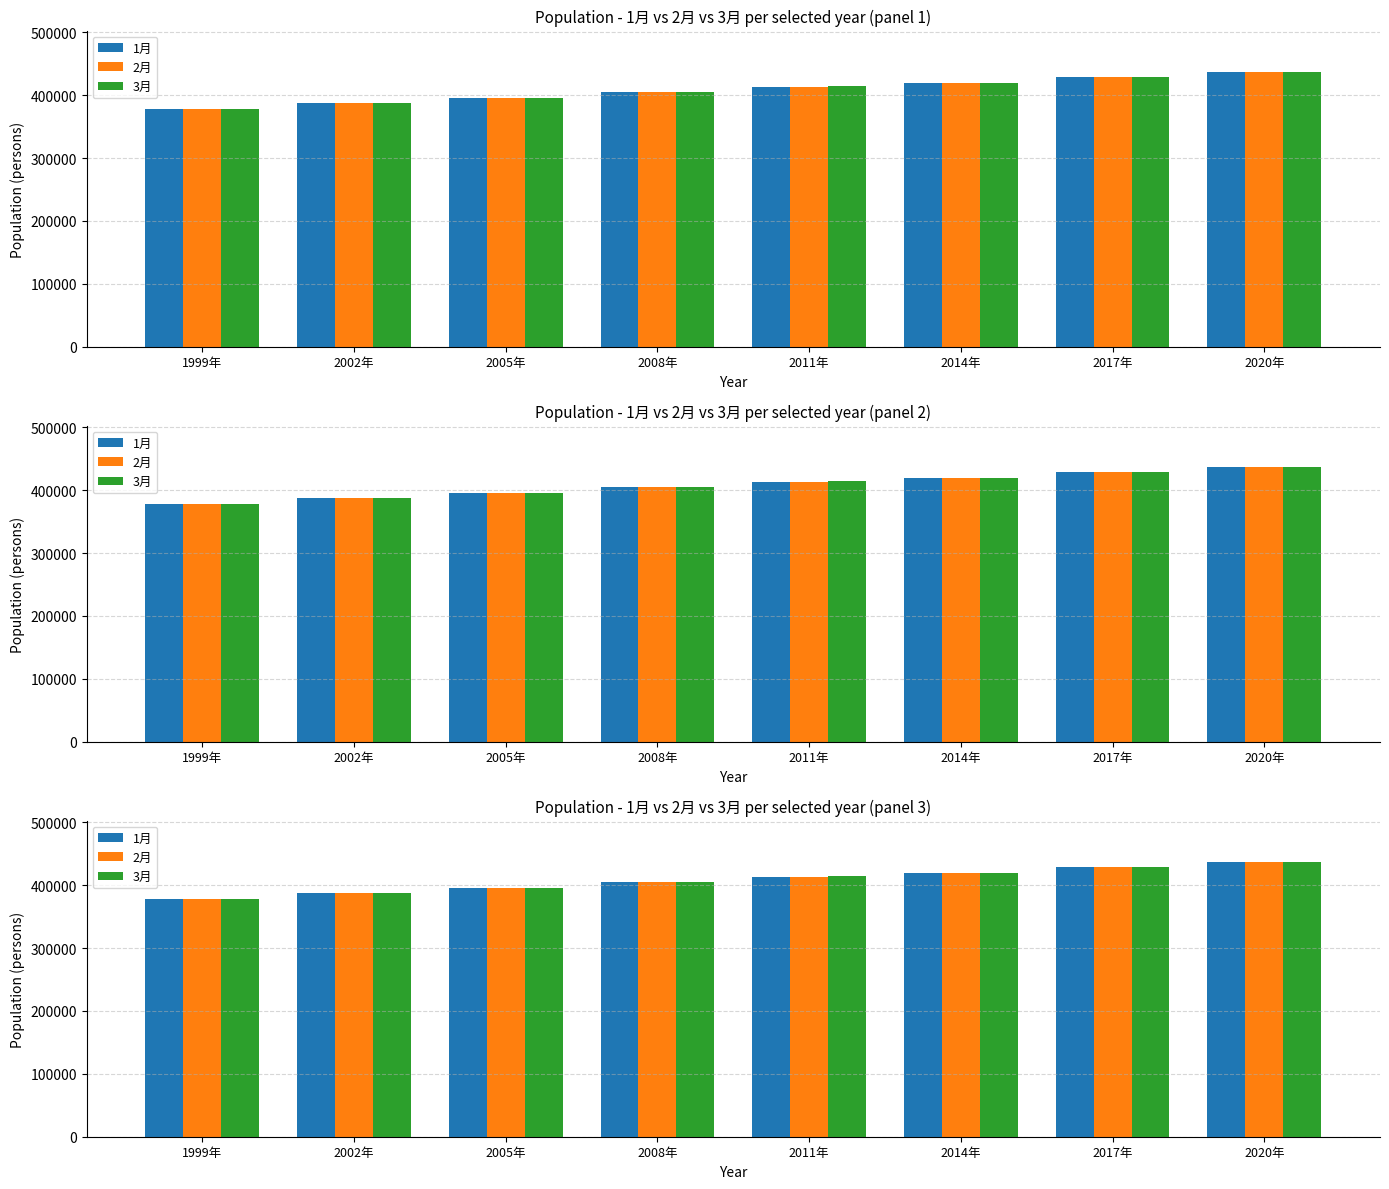

What is the lowest value of the 3月 series?

377752